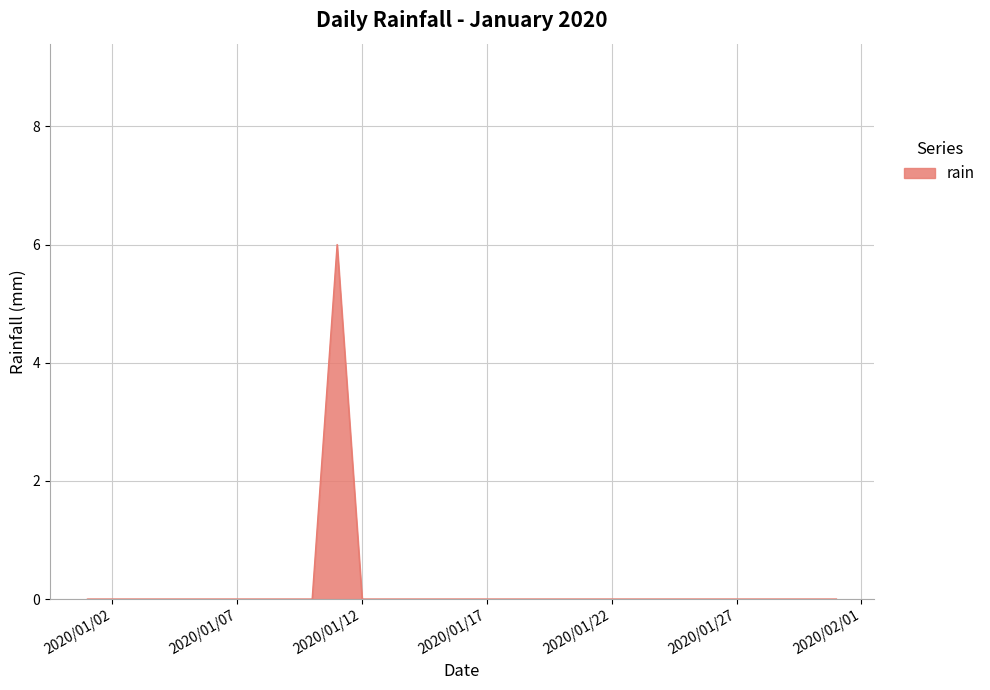

What is the greatest value displayed?

6